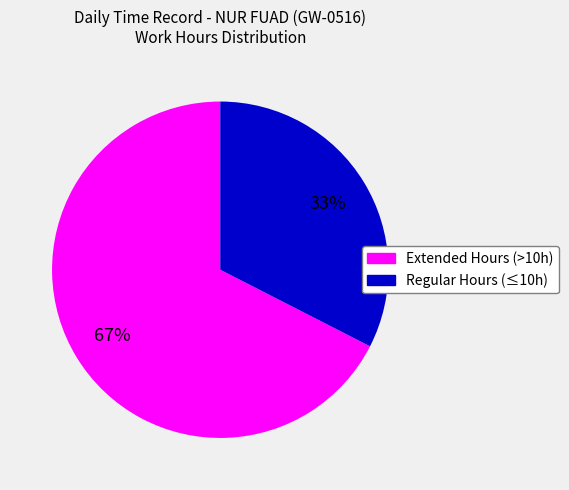

Is there a majority slice in this chart?

Yes